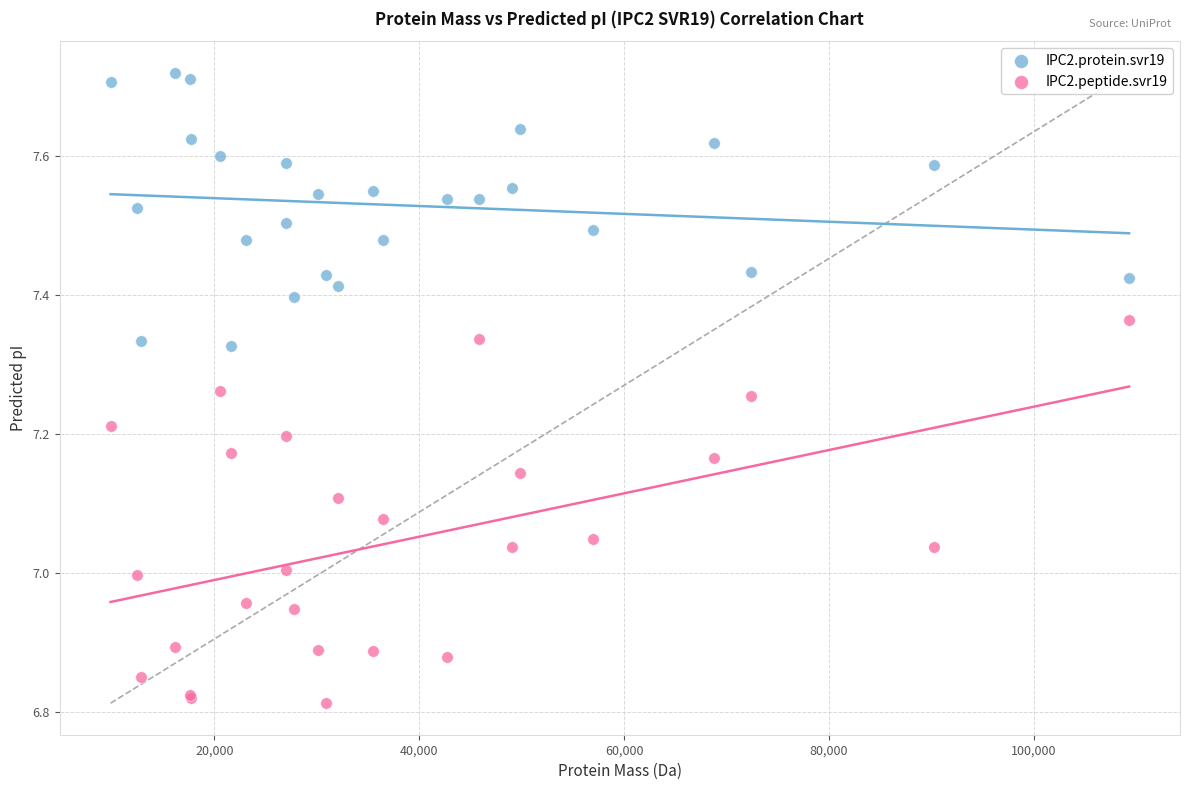

Which series contains the lowest Y value?

IPC2.peptide.svr19